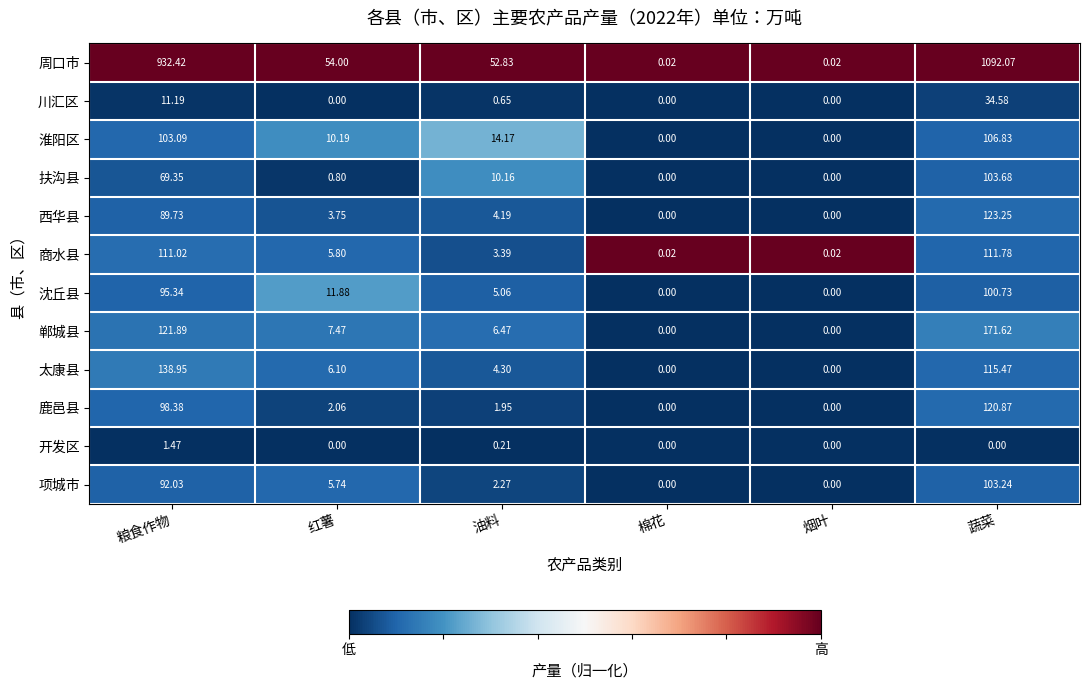

Between 红薯 and 棉花, which series saw the biggest shift?

周口市